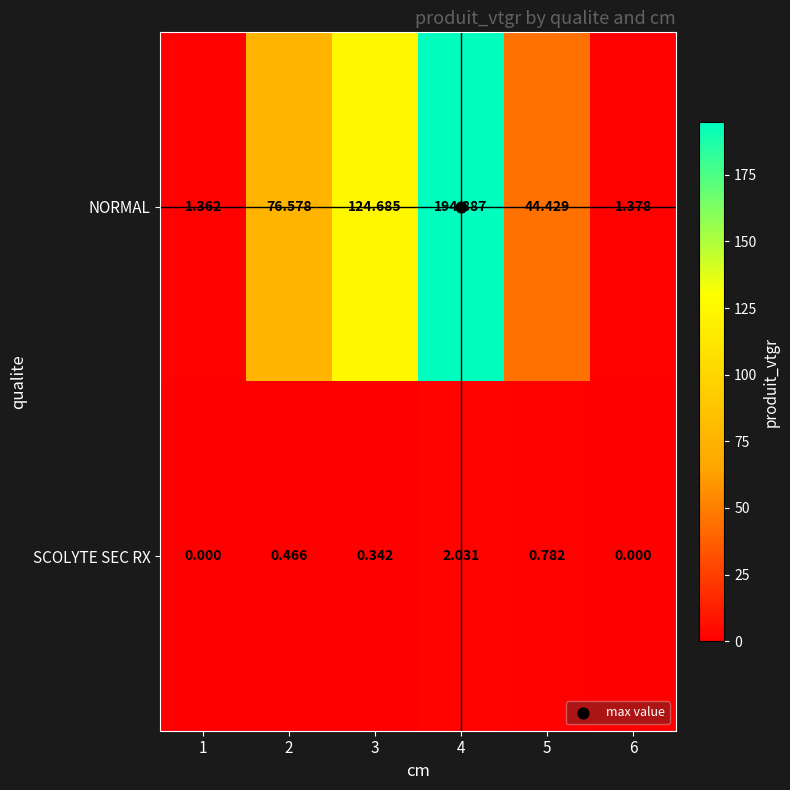

List the series in order of their overall mean, lowest first.

SCOLYTE SEC RX, NORMAL